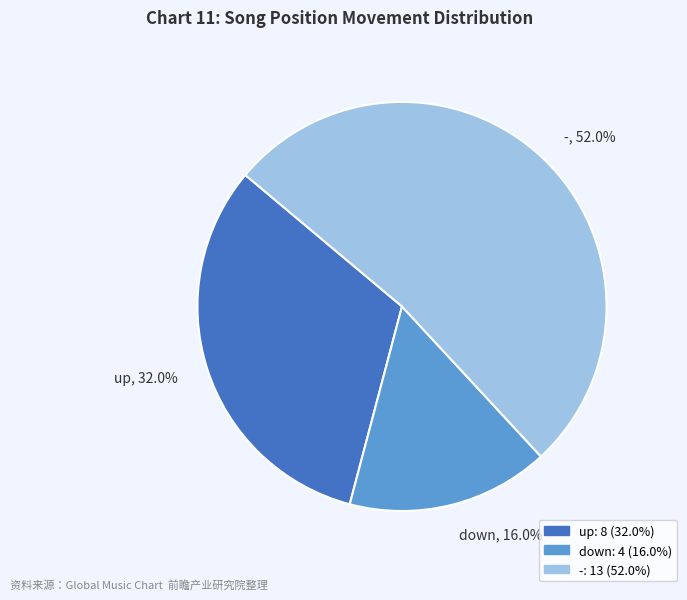

How many segments does this pie chart have?

3